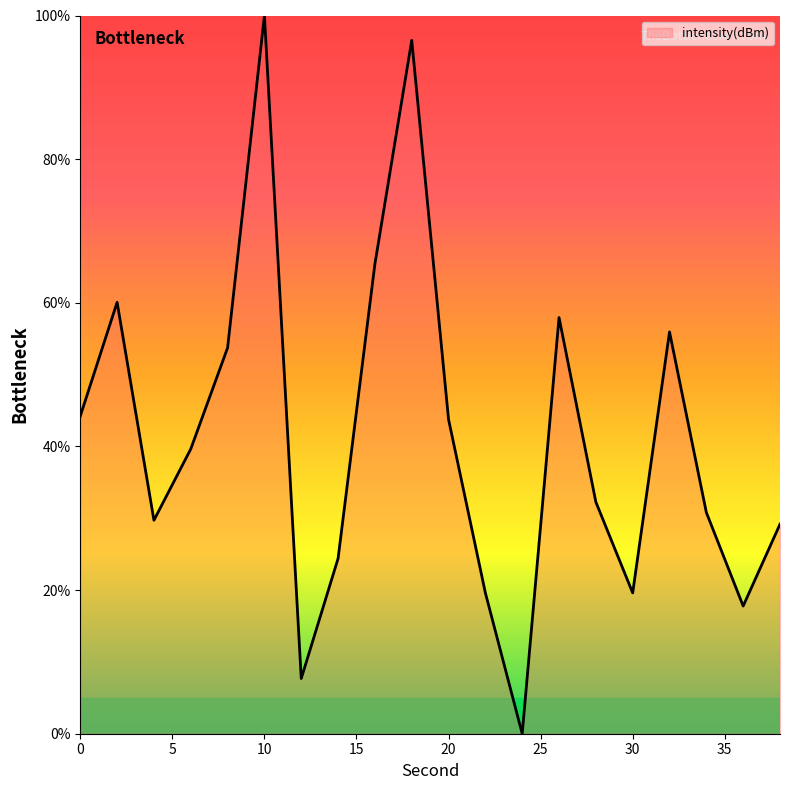

Is this an area chart (filled region under the line)?

No